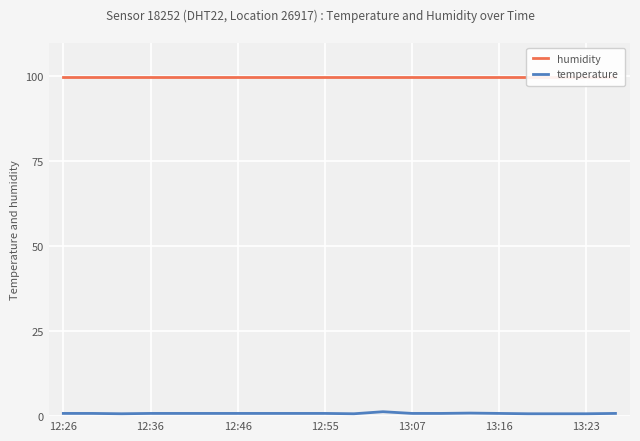

The humidity series shows 140.2 at 19. True or false?

False